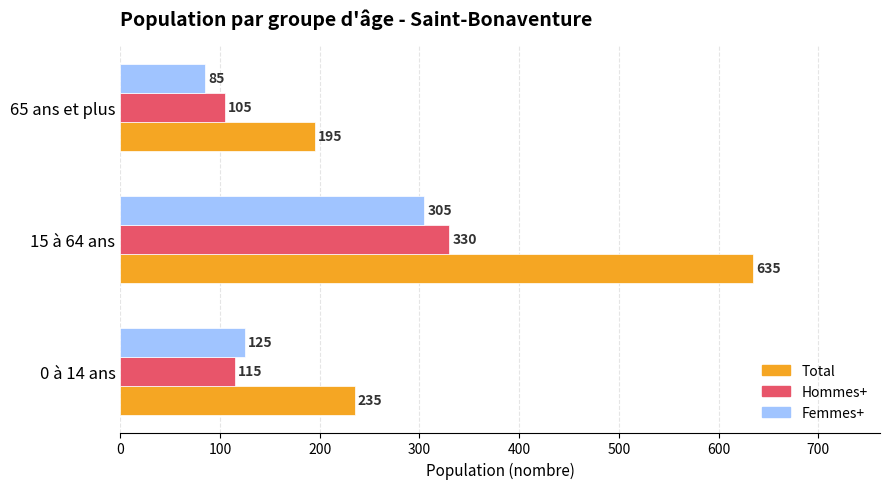

How many data points does each series have?

3